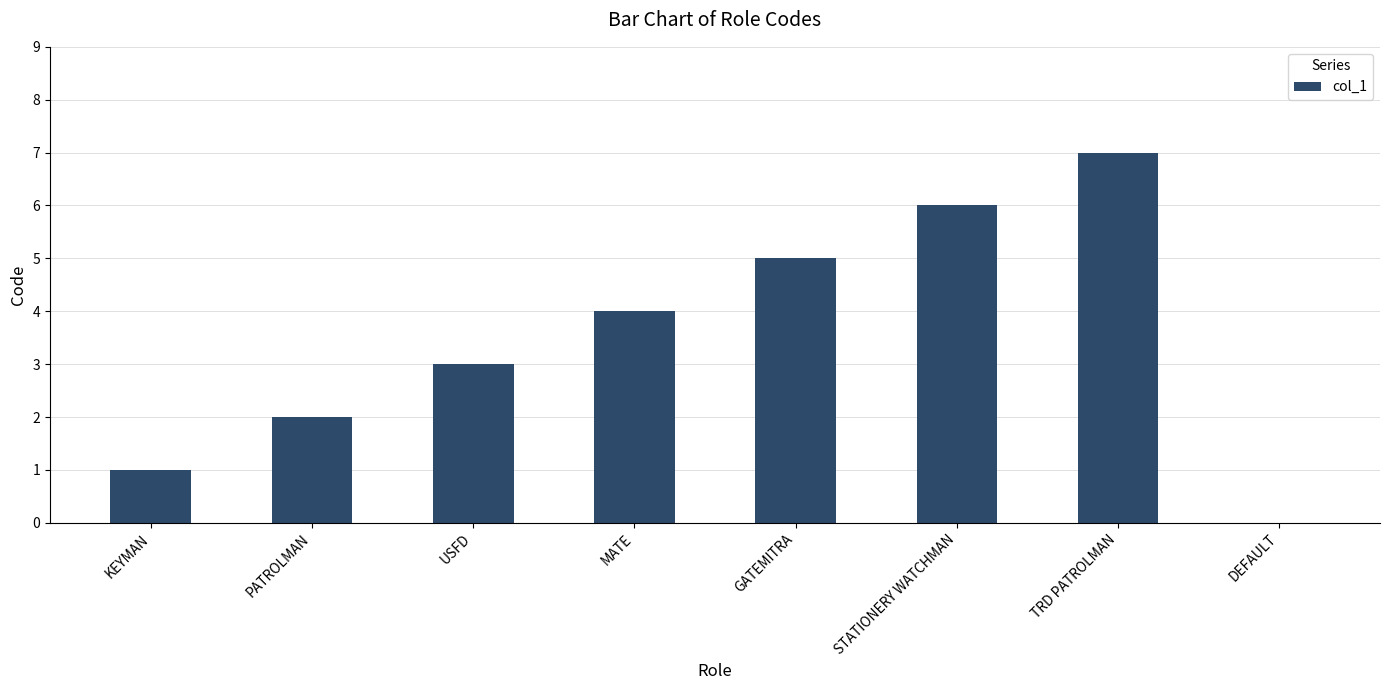

Reading left to right, extract all data points from this chart.

KEYMAN=1	PATROLMAN=2	USFD=3	MATE=4	GATEMITRA=5	STATIONERY WATCHMAN=6	TRD PATROLMAN=7	DEFAULT=0